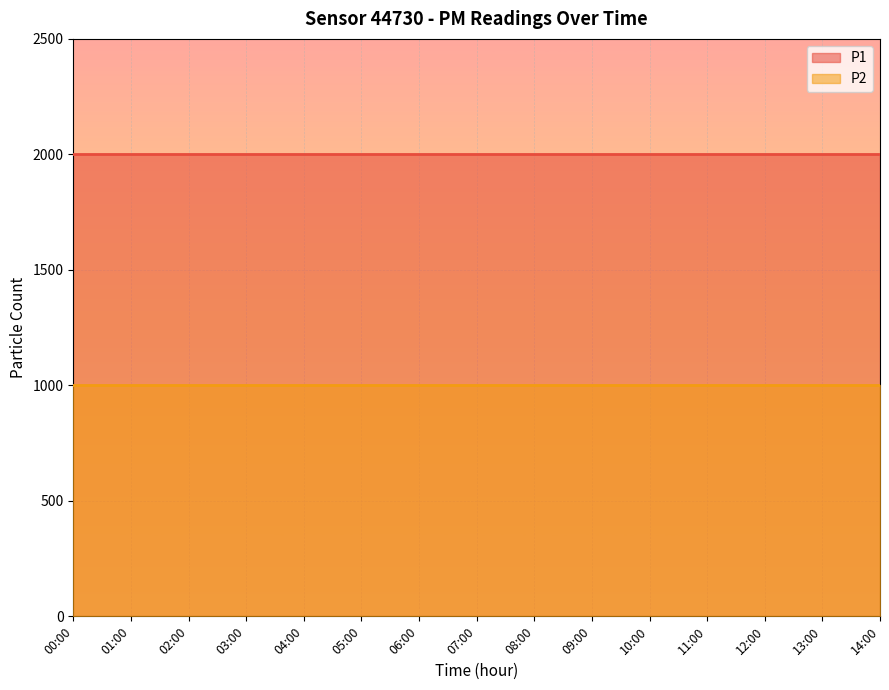

True or false: P1 and P2 cross at least once.

False